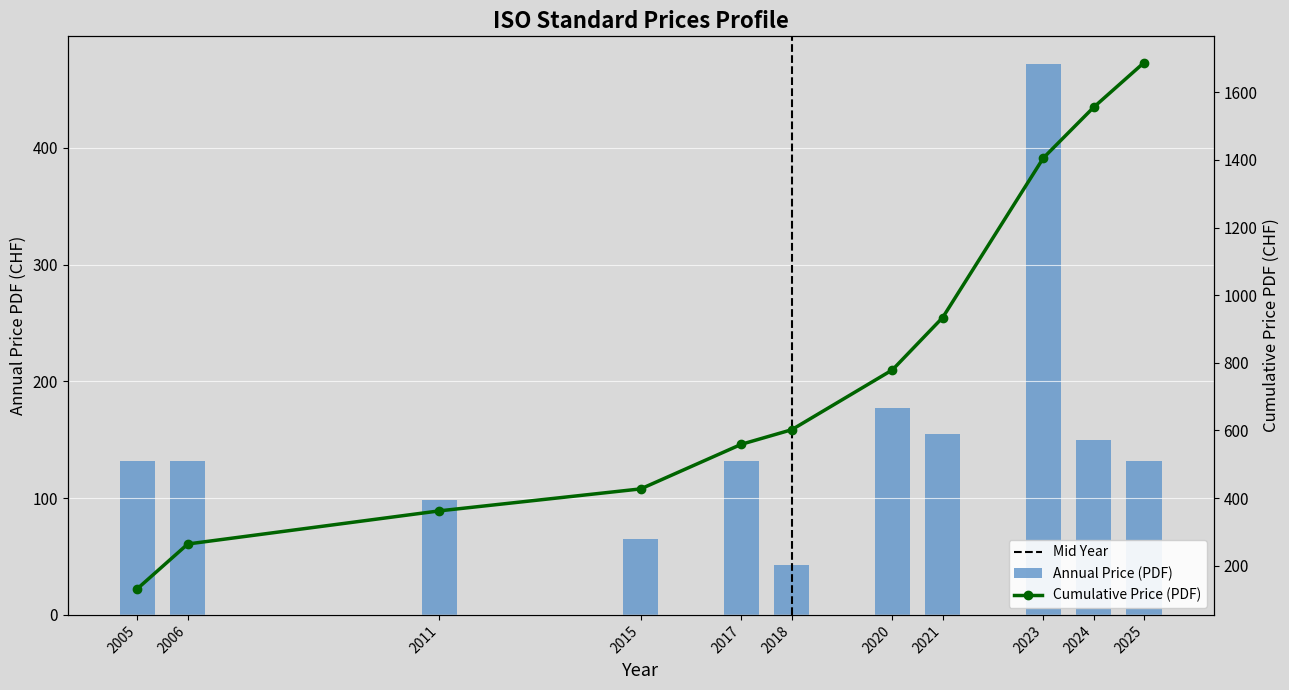

The value of Annual Price (PDF) at 2005 is 237. True or false?

False